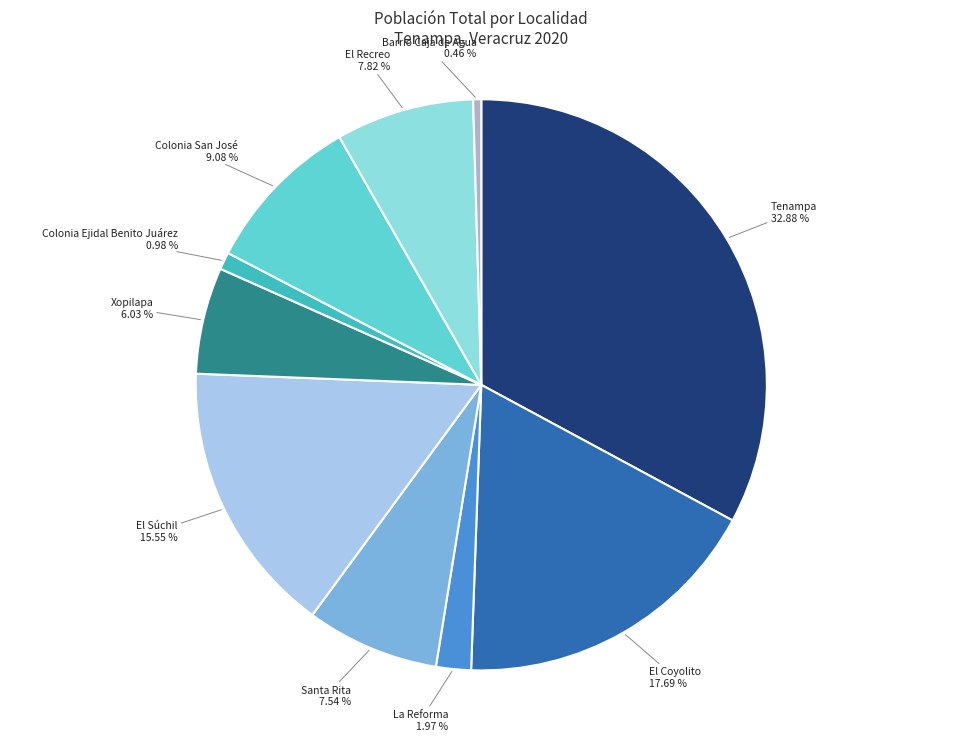

Does Colonia Ejidal Benito Juárez represent more than half of the total?

No